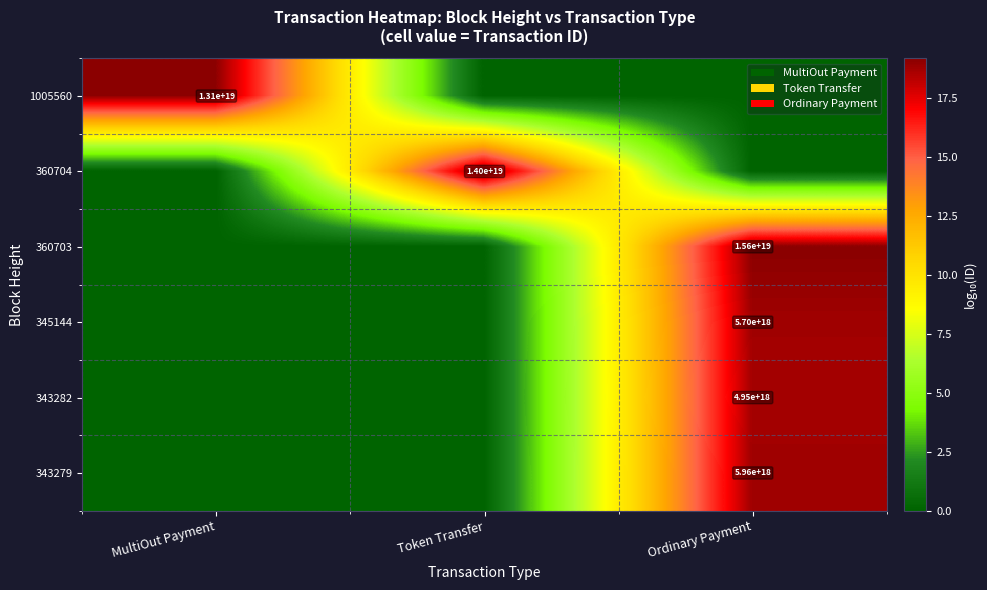

The 345144 series shows 3833859132436592640 at Ordinary Payment. True or false?

False